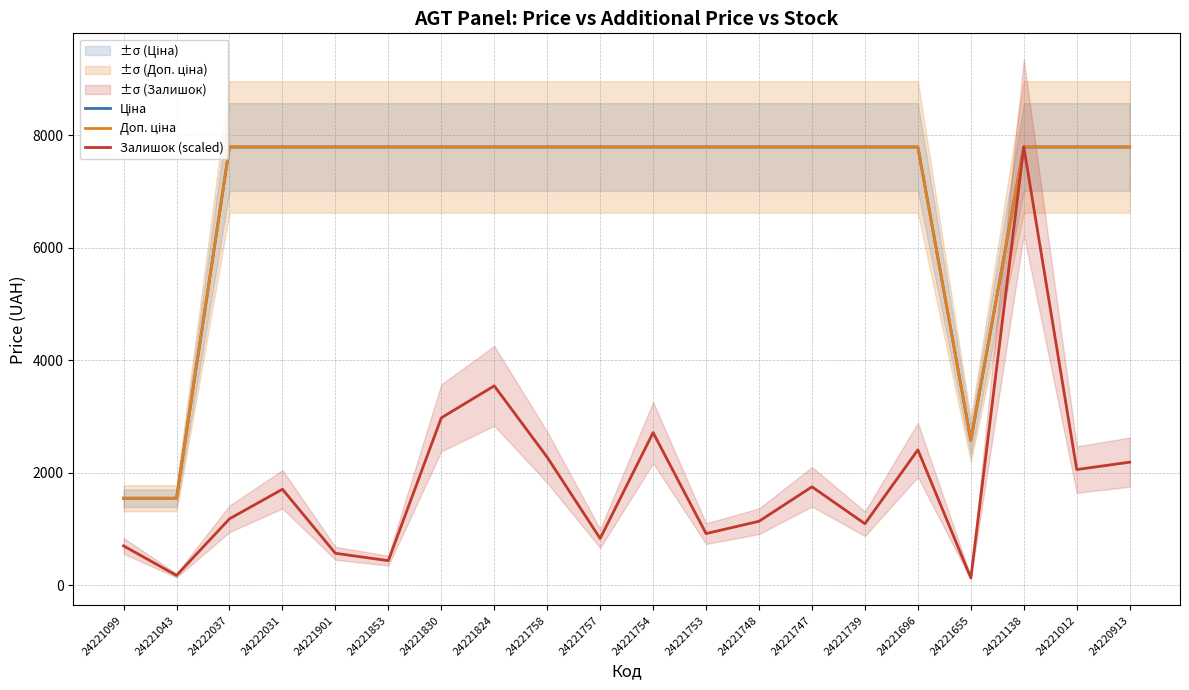

How many data points in Ціна are above 7792?

17